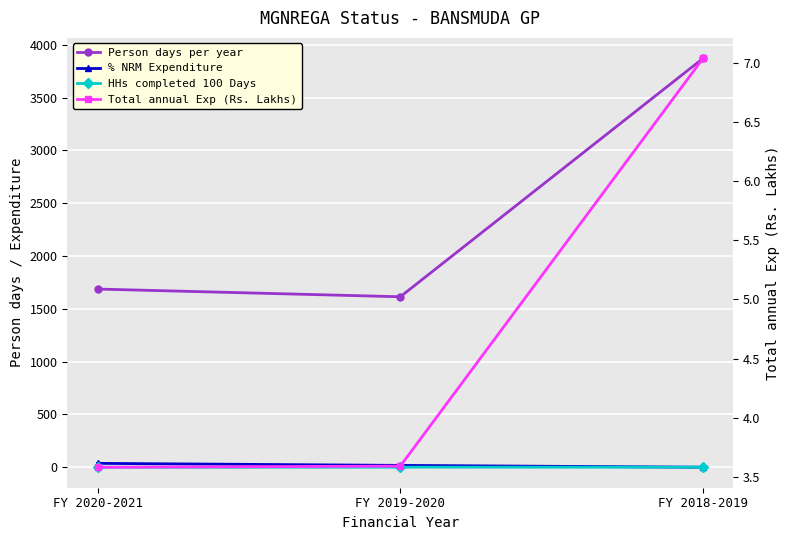

Where does the Person days per year series first go above 1687?

FY 2018-2019